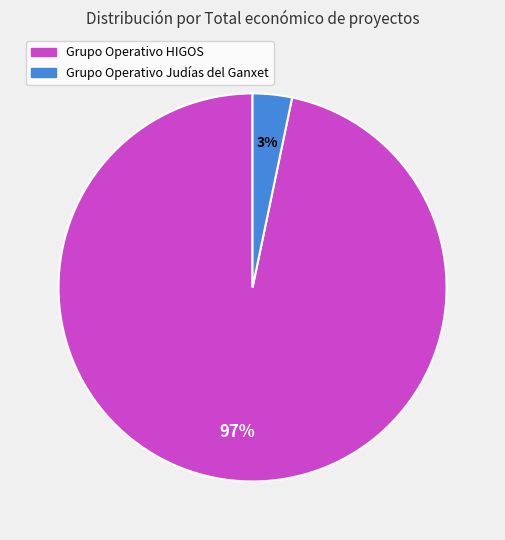

Which category has the biggest portion of the pie?

Grupo Operativo HIGOS